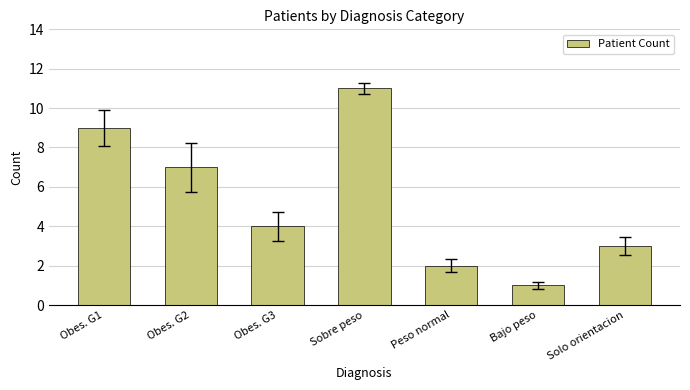

Rank the categories by value from lowest to highest.

Bajo peso, Peso normal, Solo orientacion, Obes. G3, Obes. G2, Obes. G1, Sobre peso